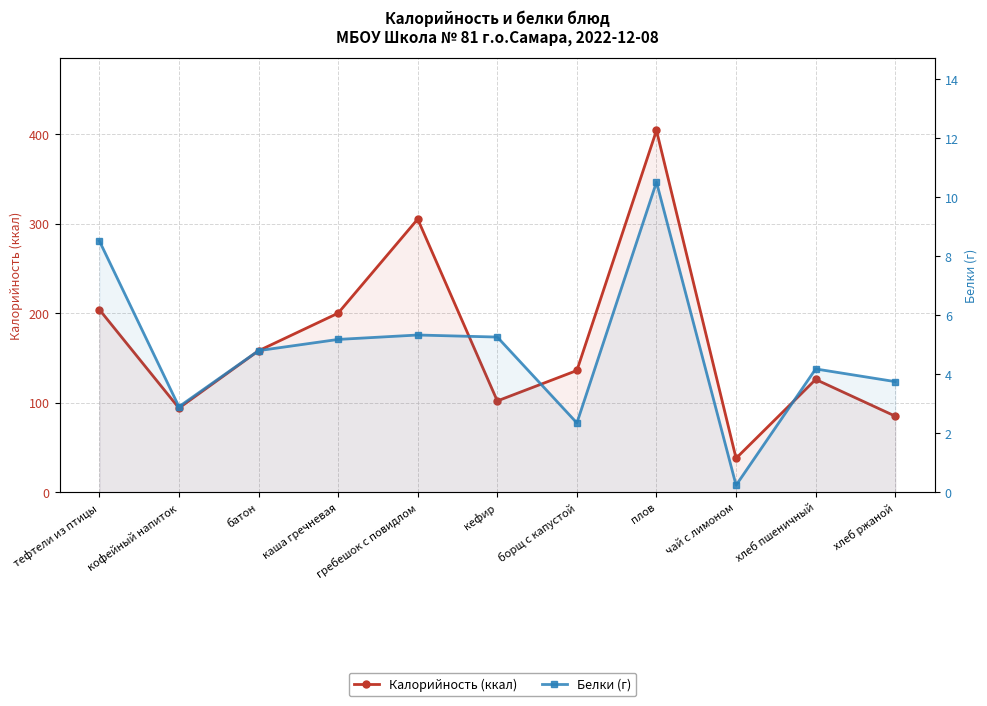

The Белки (г) series shows 2.7 at гребешок с повидлом. True or false?

False